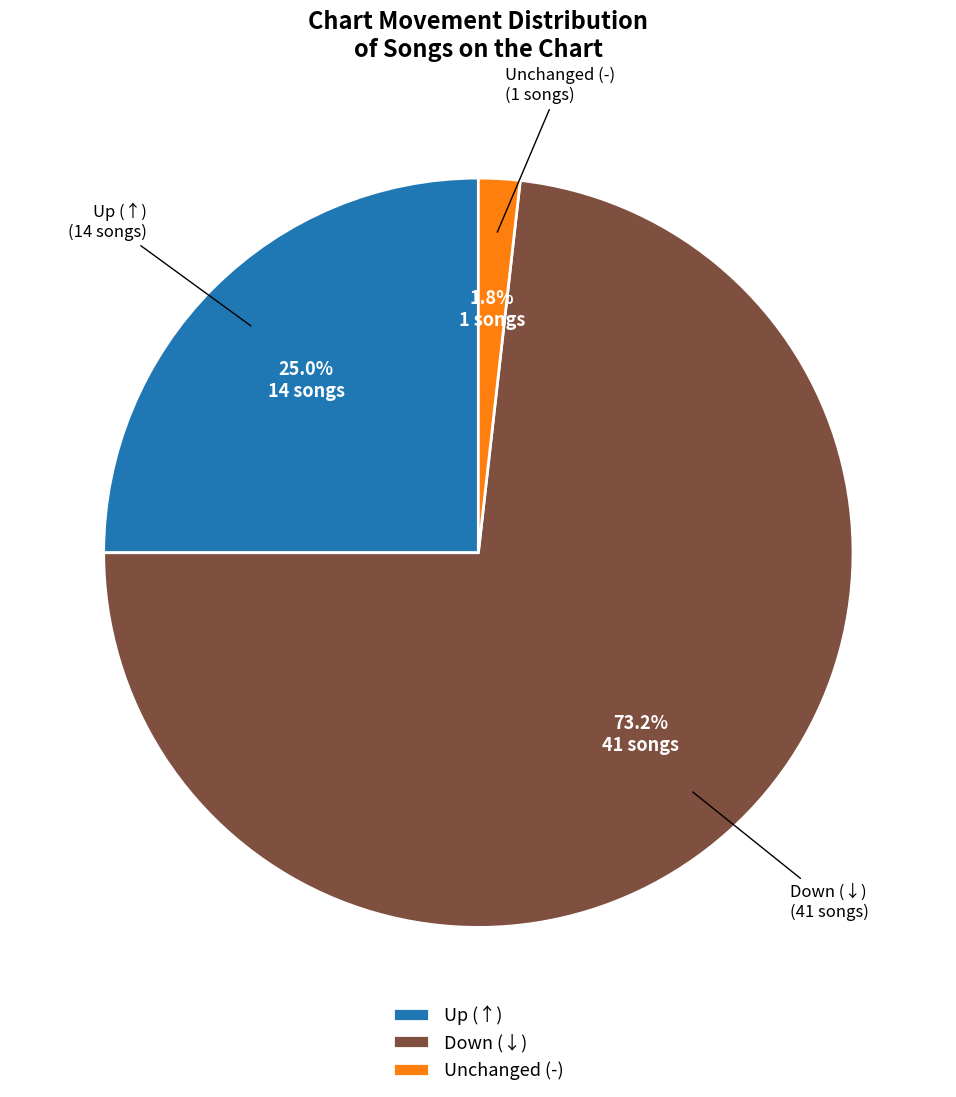

What percentage is NOT represented by Up (↑)?

75.0%